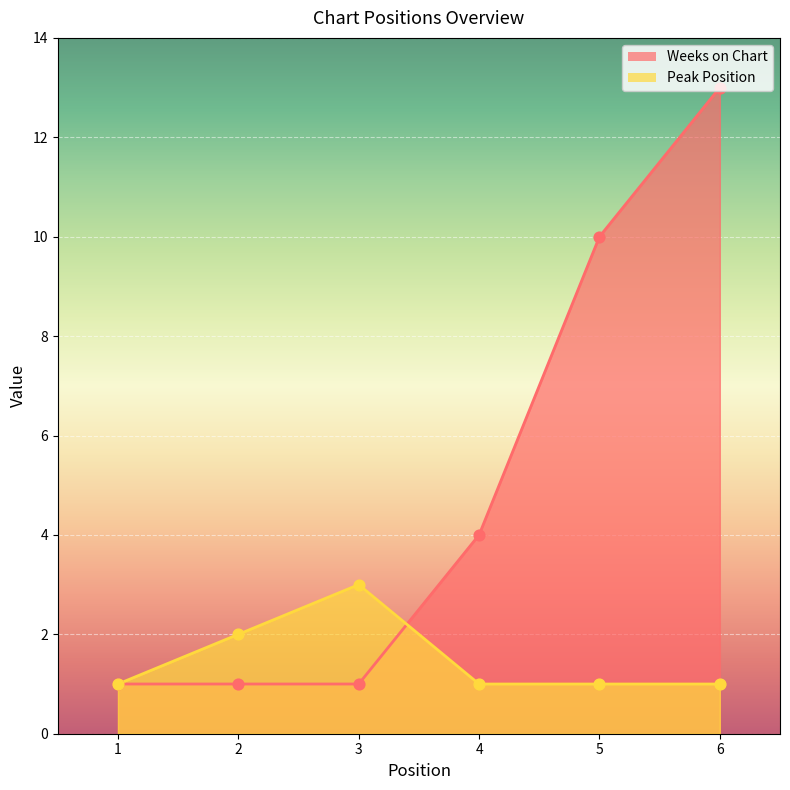

Which series has the largest total across all categories?

Weeks on Chart